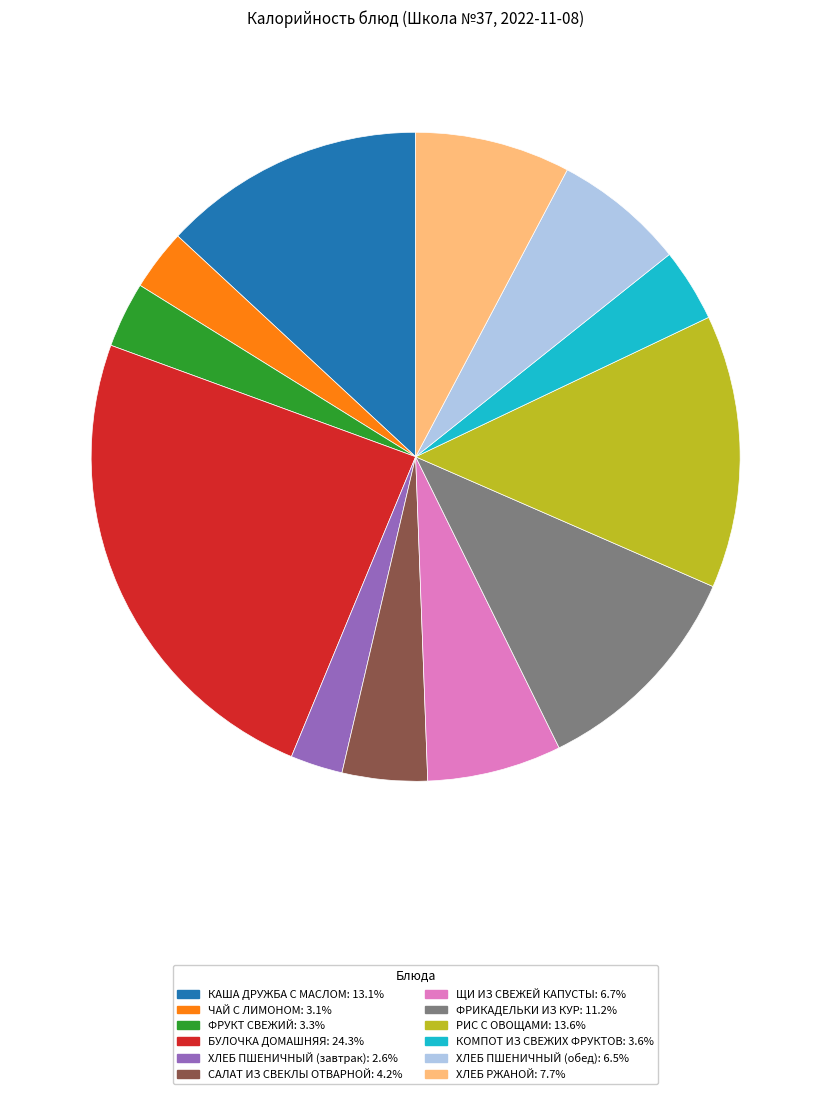

Do ФРУКТ СВЕЖИЙ: 3.3% and ЩИ ИЗ СВЕЖЕЙ КАПУСТЫ: 6.7% together represent more than half of the pie?

No